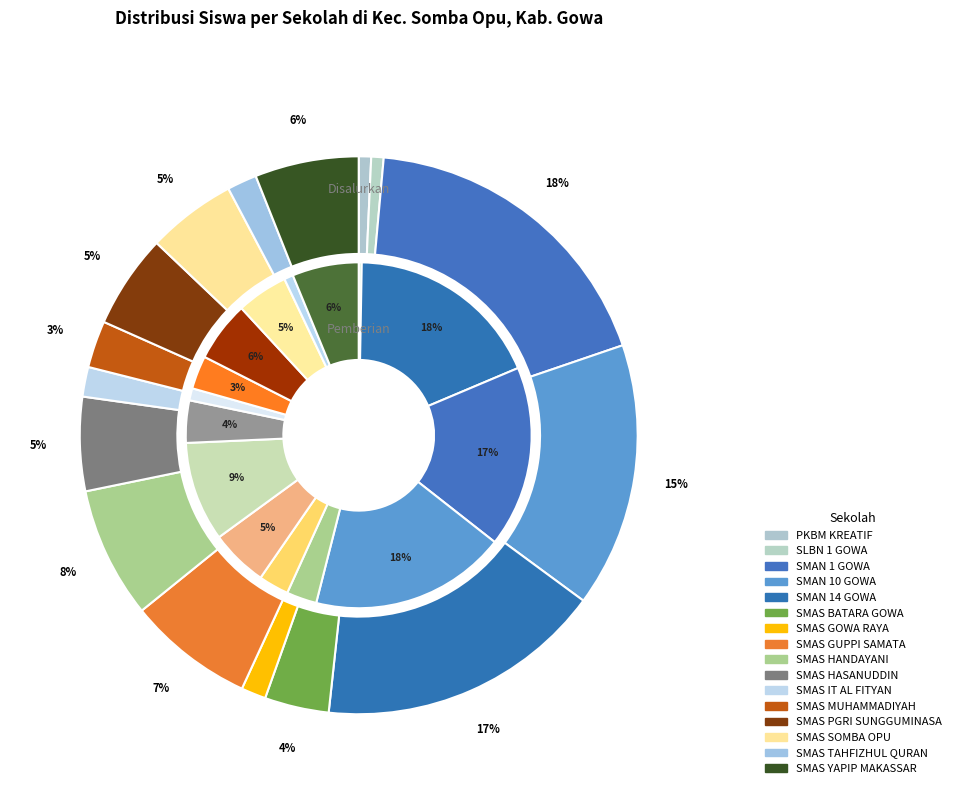

To the nearest percent, what is the difference between the largest and smallest slice percentages?

18%